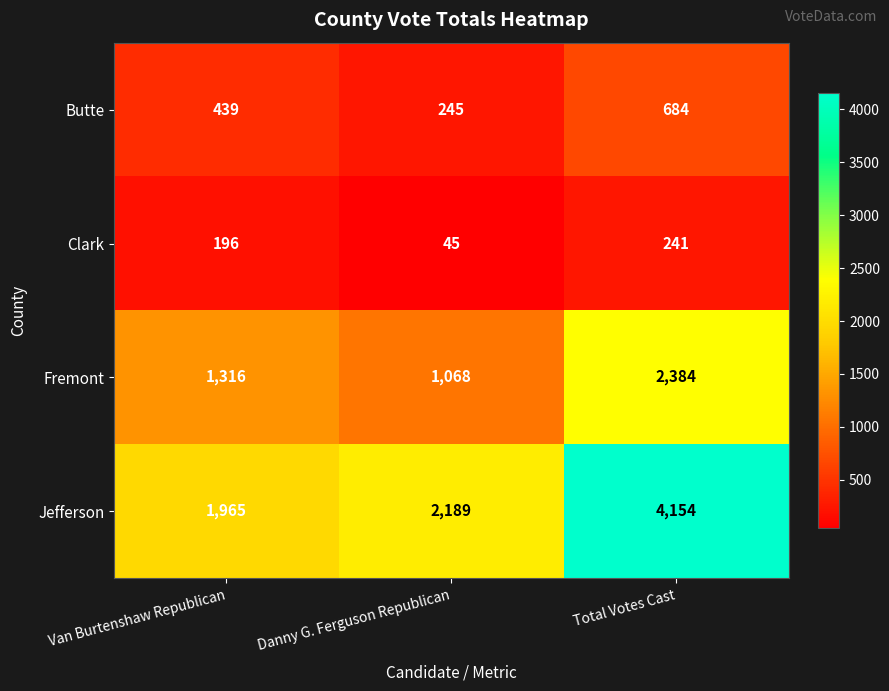

Reading left to right, extract all data points from this chart.

Butte: 439	245	684
Clark: 196	45	241
Fremont: 1316	1068	2384
Jefferson: 1965	2189	4154